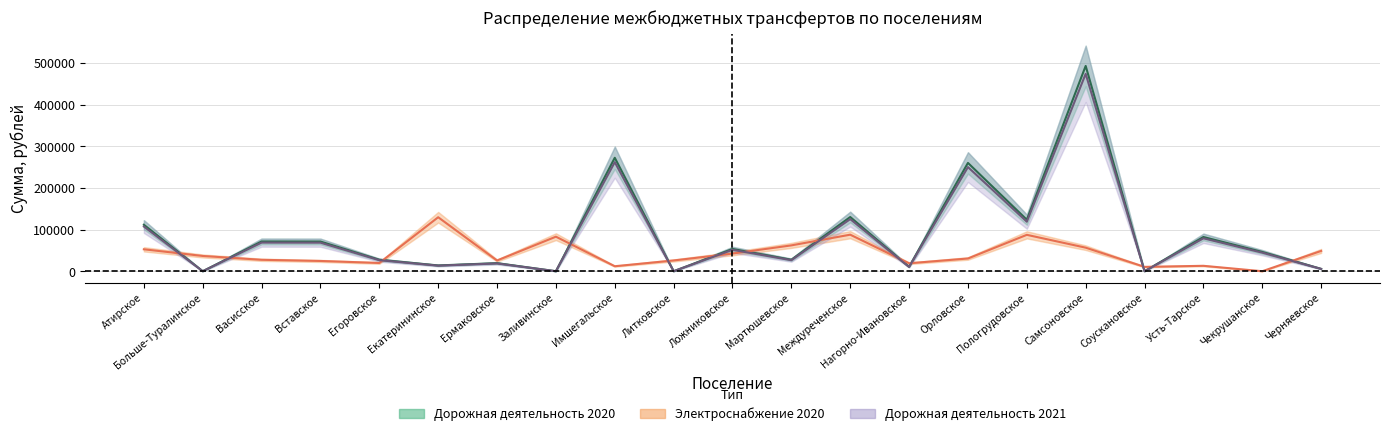

True or false: Дорожная деятельность 2020 and Дорожная деятельность 2021 intersect in this chart.

False